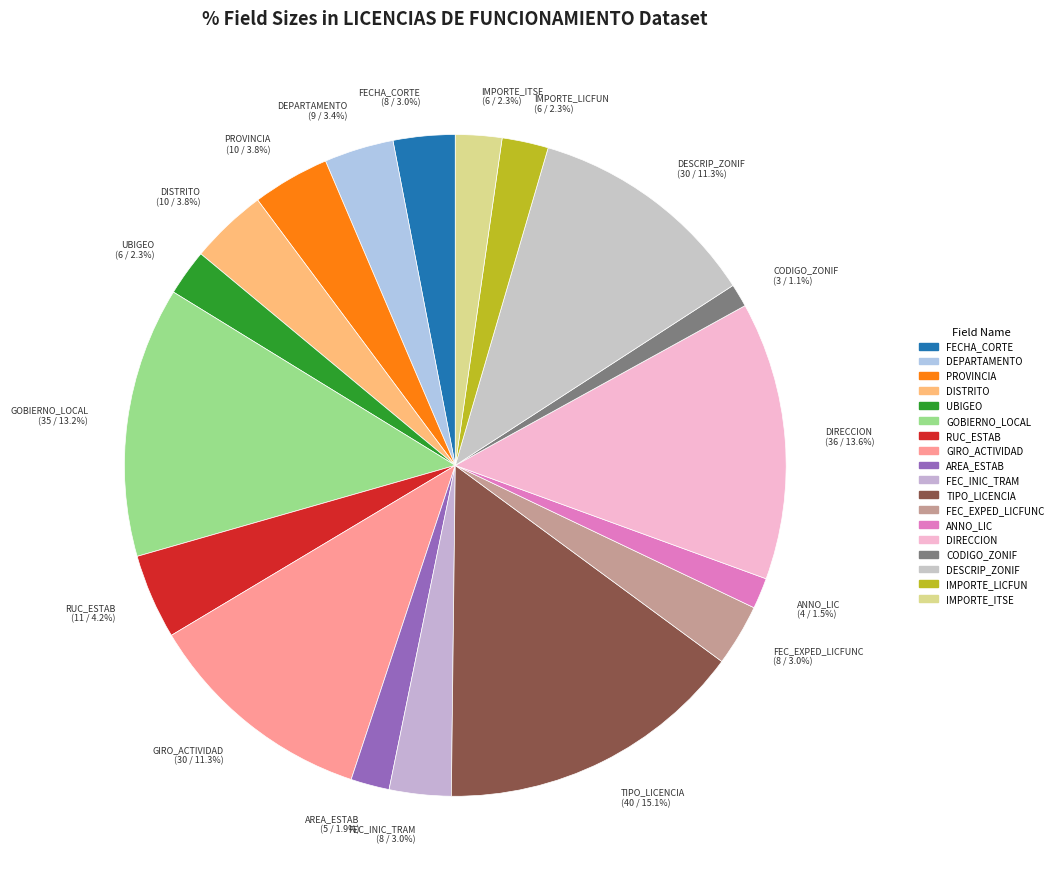

Approximately how many times larger is the value at DEPARTAMENTO (9 / 3.4%) compared to GOBIERNO_LOCAL (35 / 13.2%)?

0.3